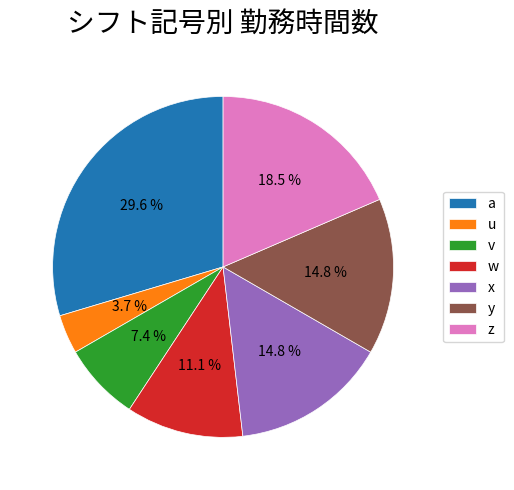

Which slice is the largest?

a